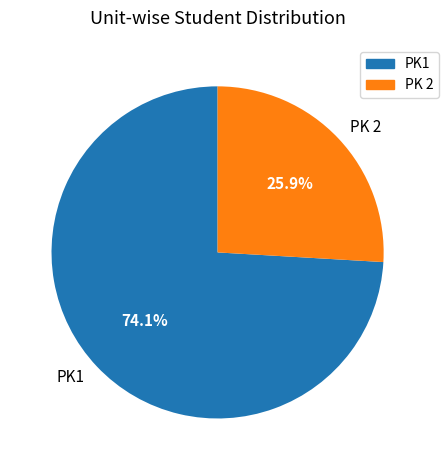

What percentage do PK1 and PK 2 together represent?

100.0%